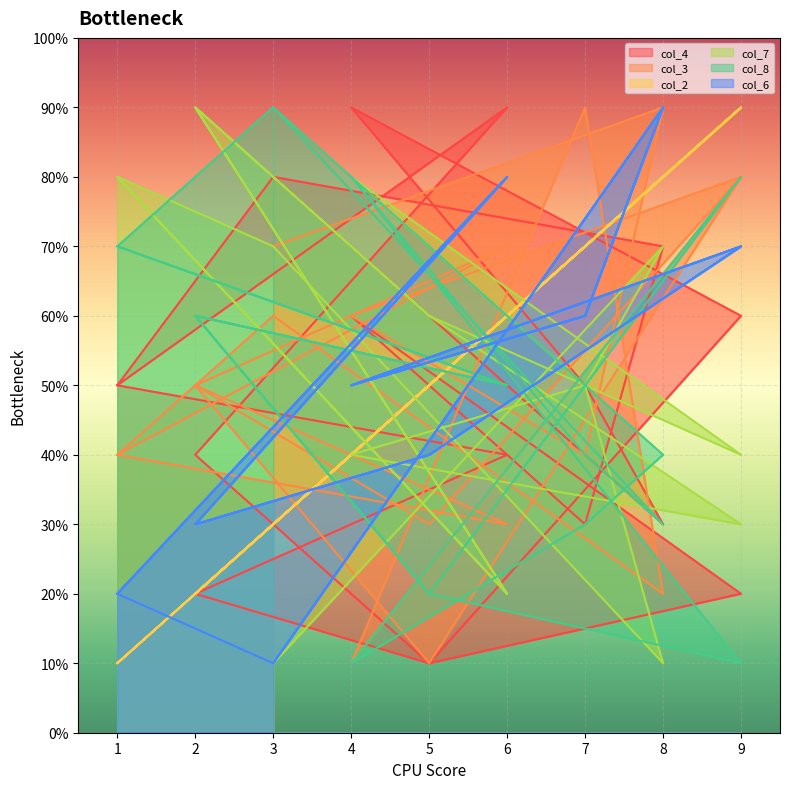

The value of col_8 at 9 is 1. True or false?

True